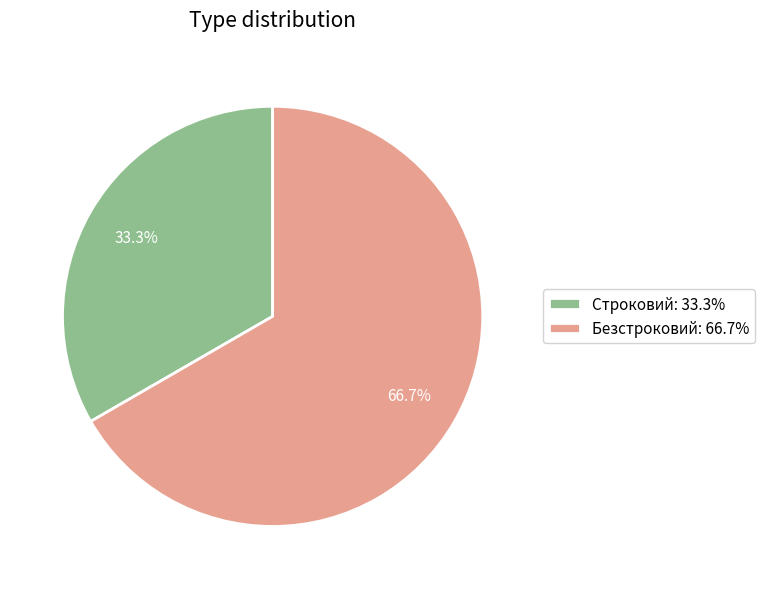

What is the majority slice?

Безстроковий